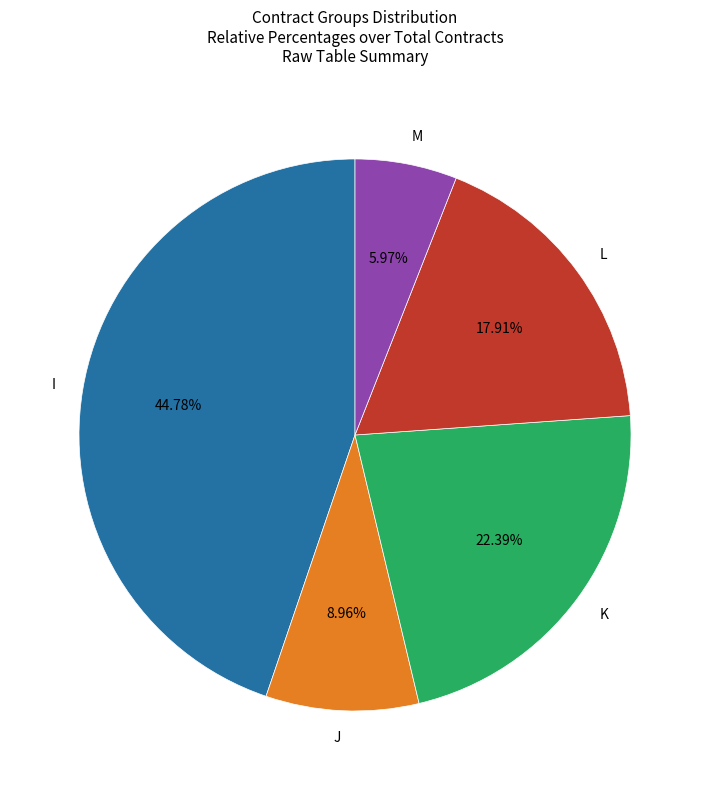

How many segments does this pie chart have?

5